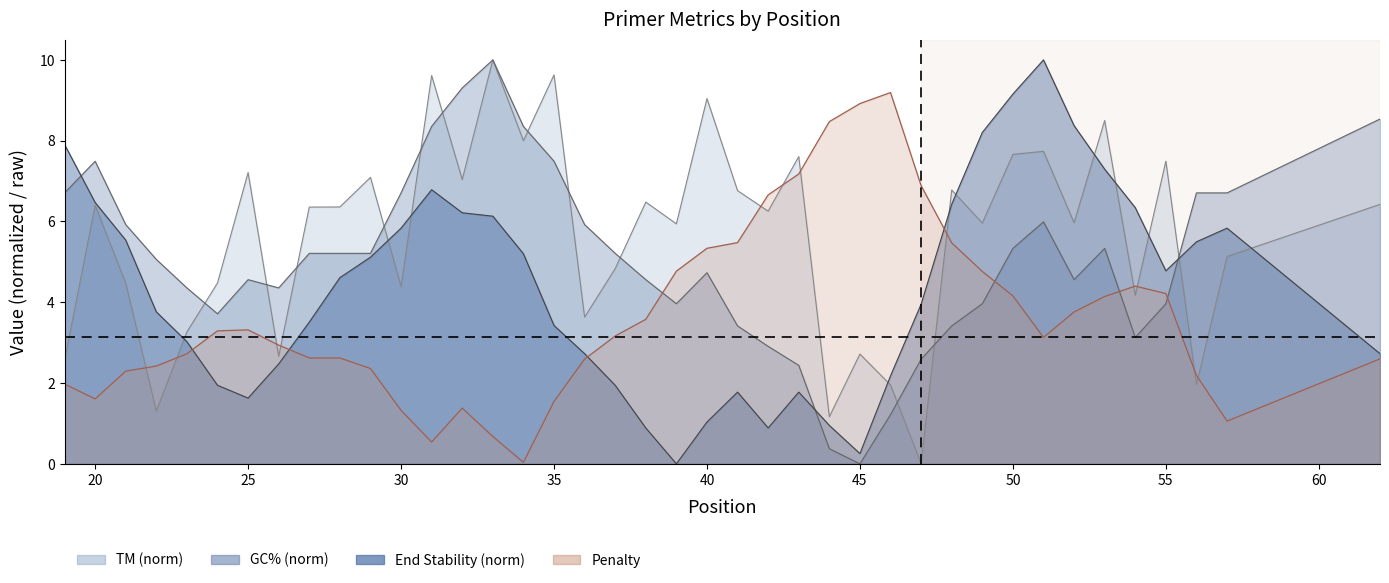

After their last crossing, which series has the higher values: PRIMER_LEFT_0_GC_PERCENT or PRIMER_LEFT_0_TM?

PRIMER_LEFT_0_GC_PERCENT